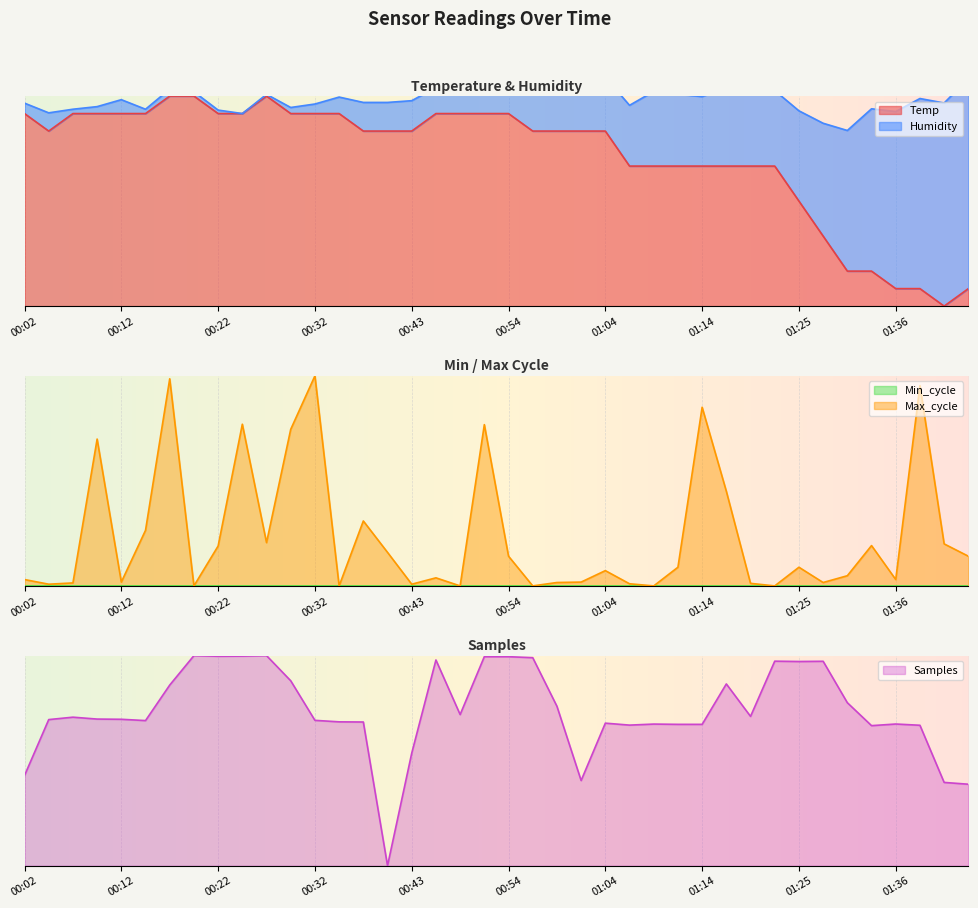

Which series has the widest spread of values?

Samples